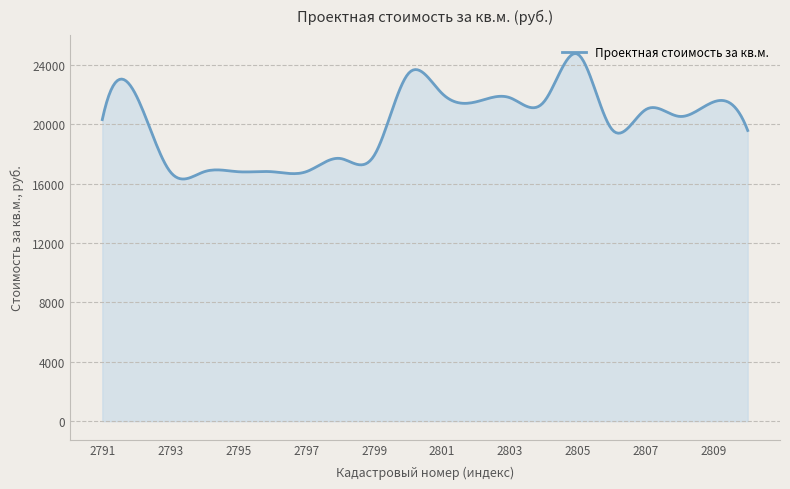

What is the smallest value displayed?

16313.2